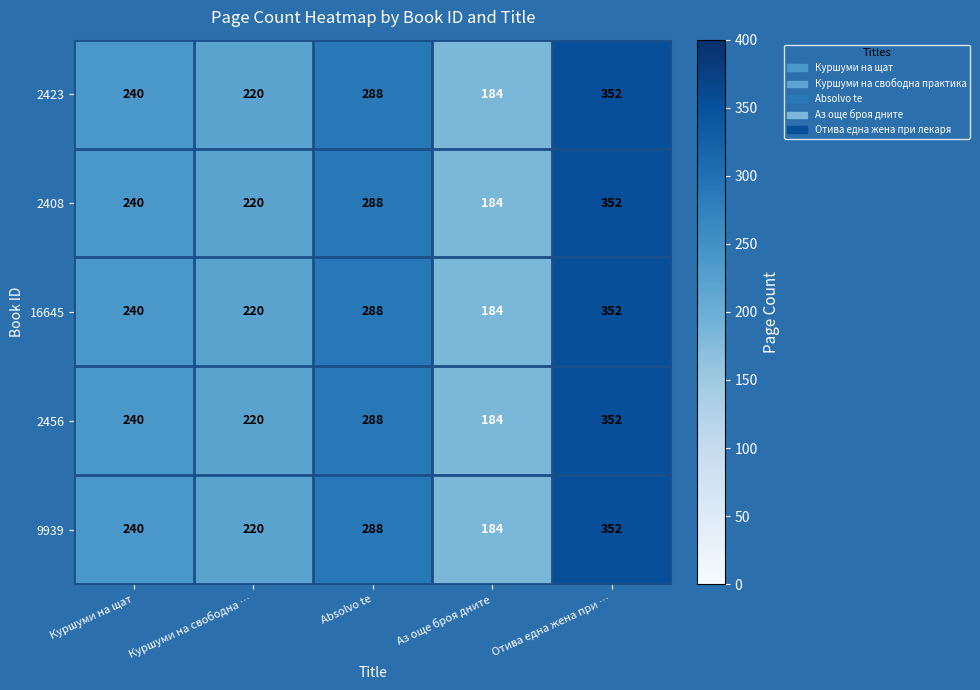

What is the approximate value of 2423 at Куршуми на свободна …, to the nearest 50?

200